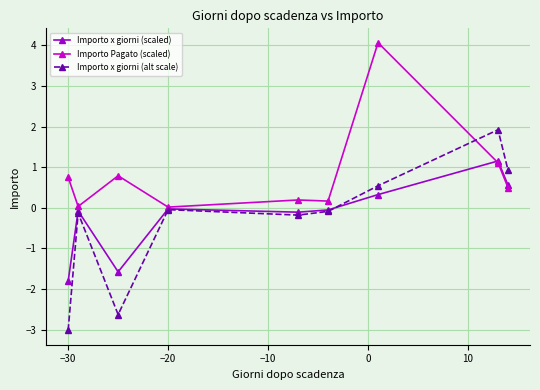

True or false: Importo x giorni (alt scale) has more than 1 points higher than both neighbors.

True